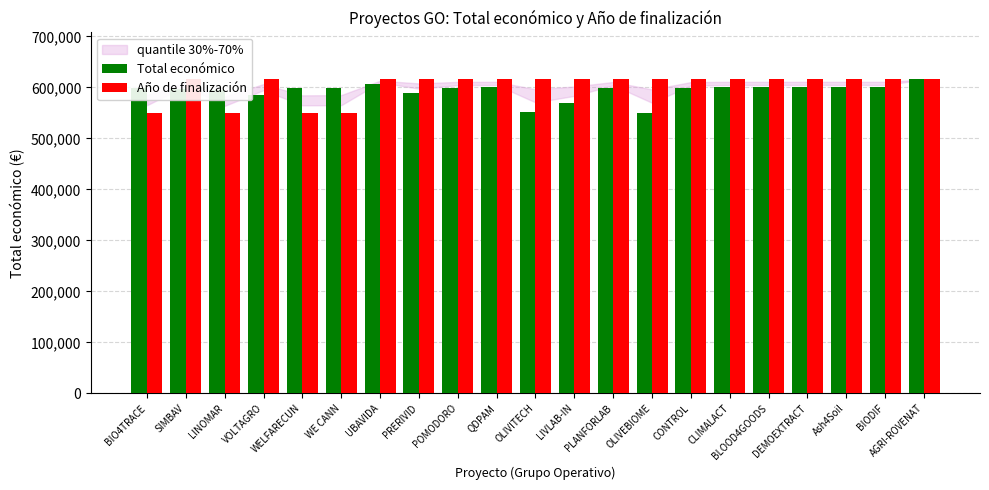

Count the number of data series in this chart.

2